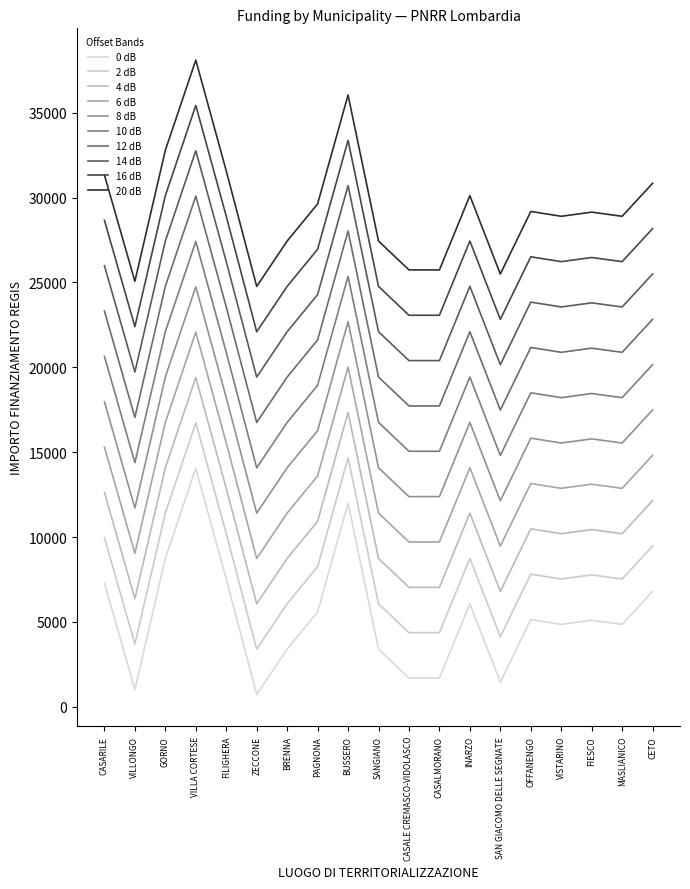

Is this an area chart (filled region under the line)?

No